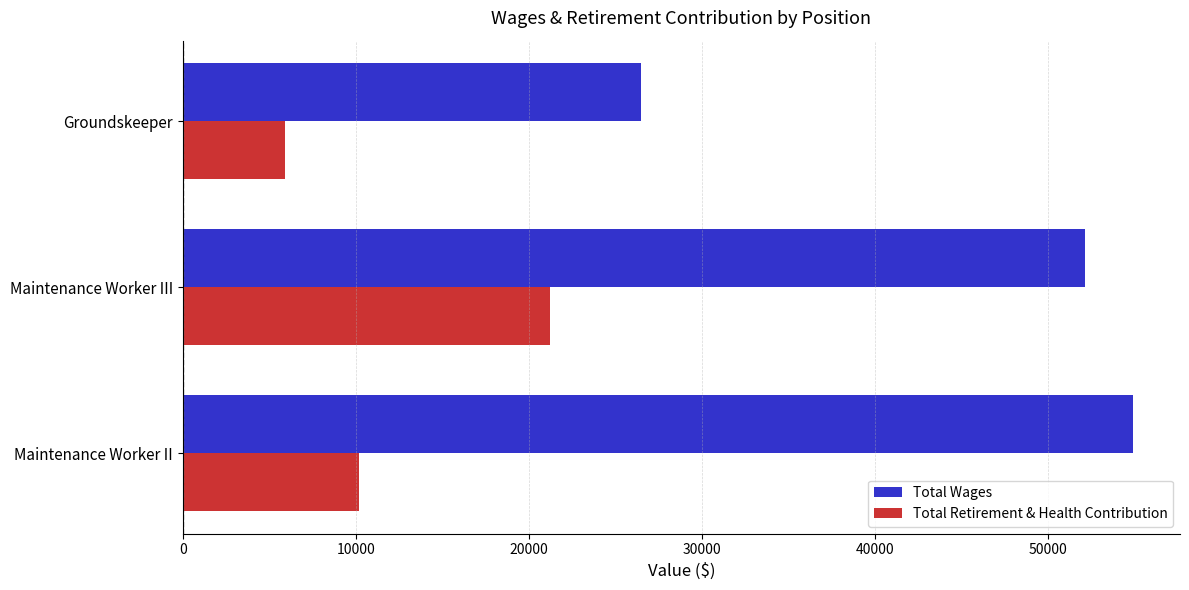

What is the highest value of the Total Retirement & Health Contribution series?

21196